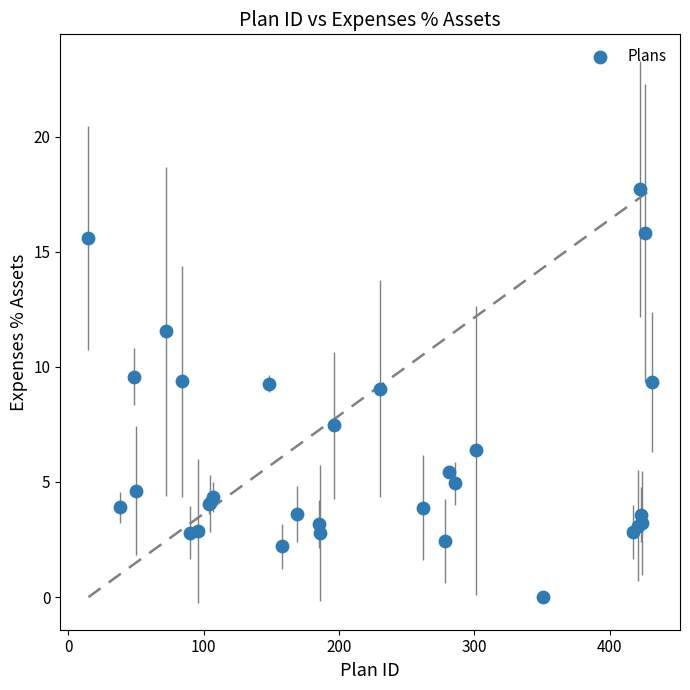

What Y value in the scatter plot is closest to 8?

7.5